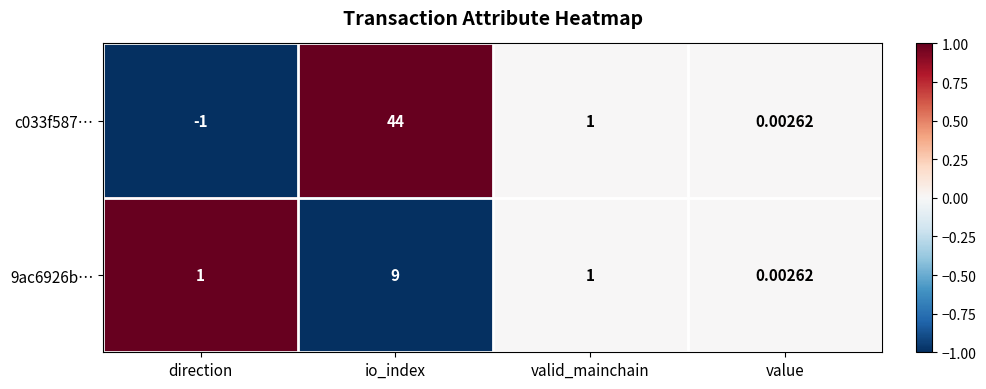

Which category has the highest value in the c033f587… series?

io_index